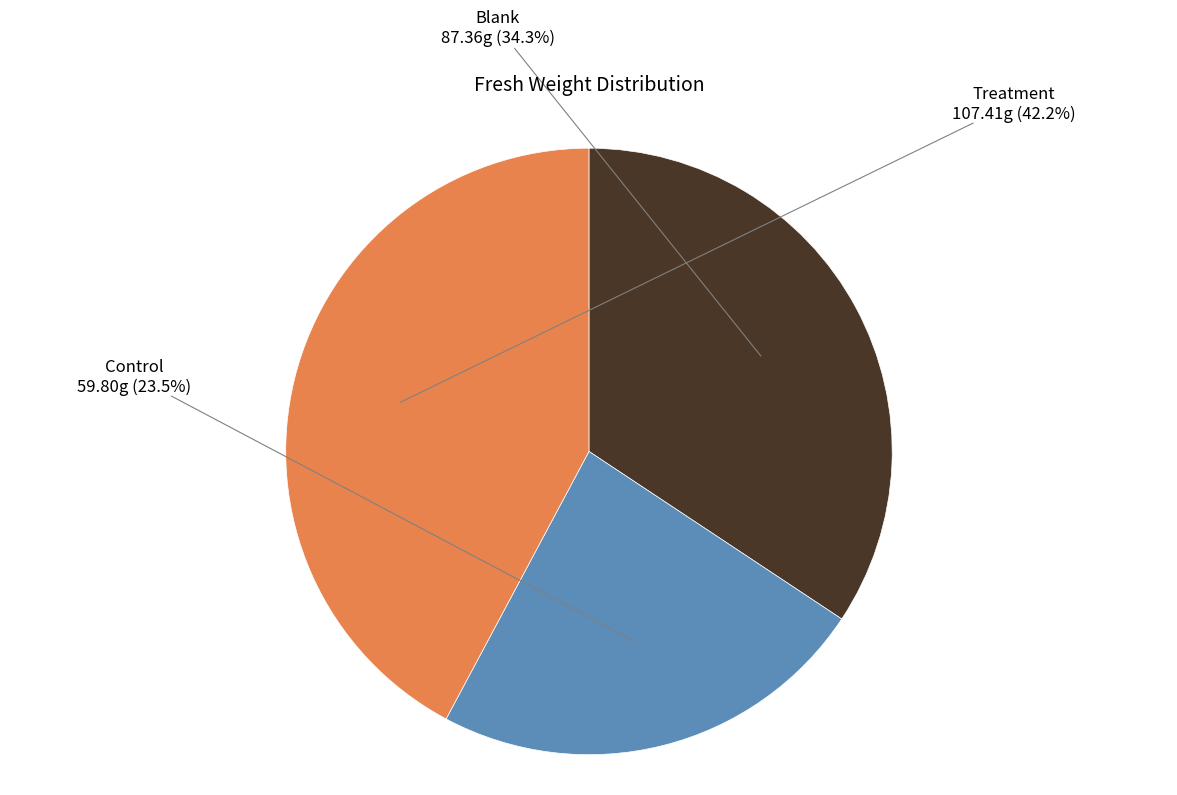

Is there any slice that represents more than half of the pie?

No